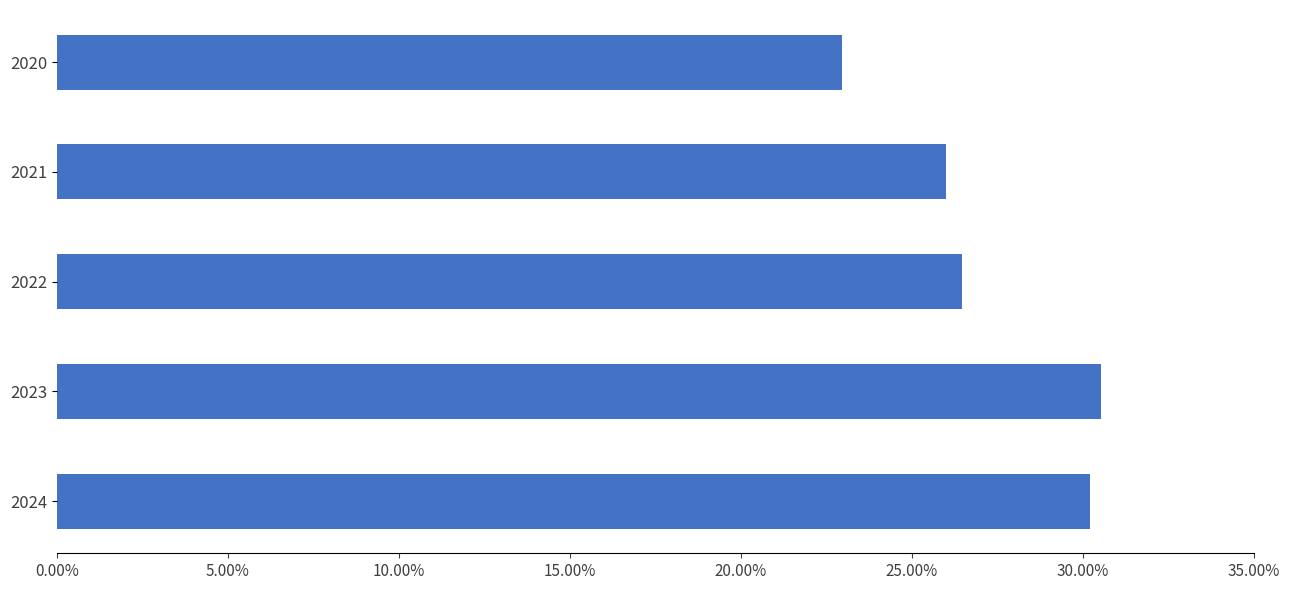

Which label corresponds to the smallest value in the chart?

2020